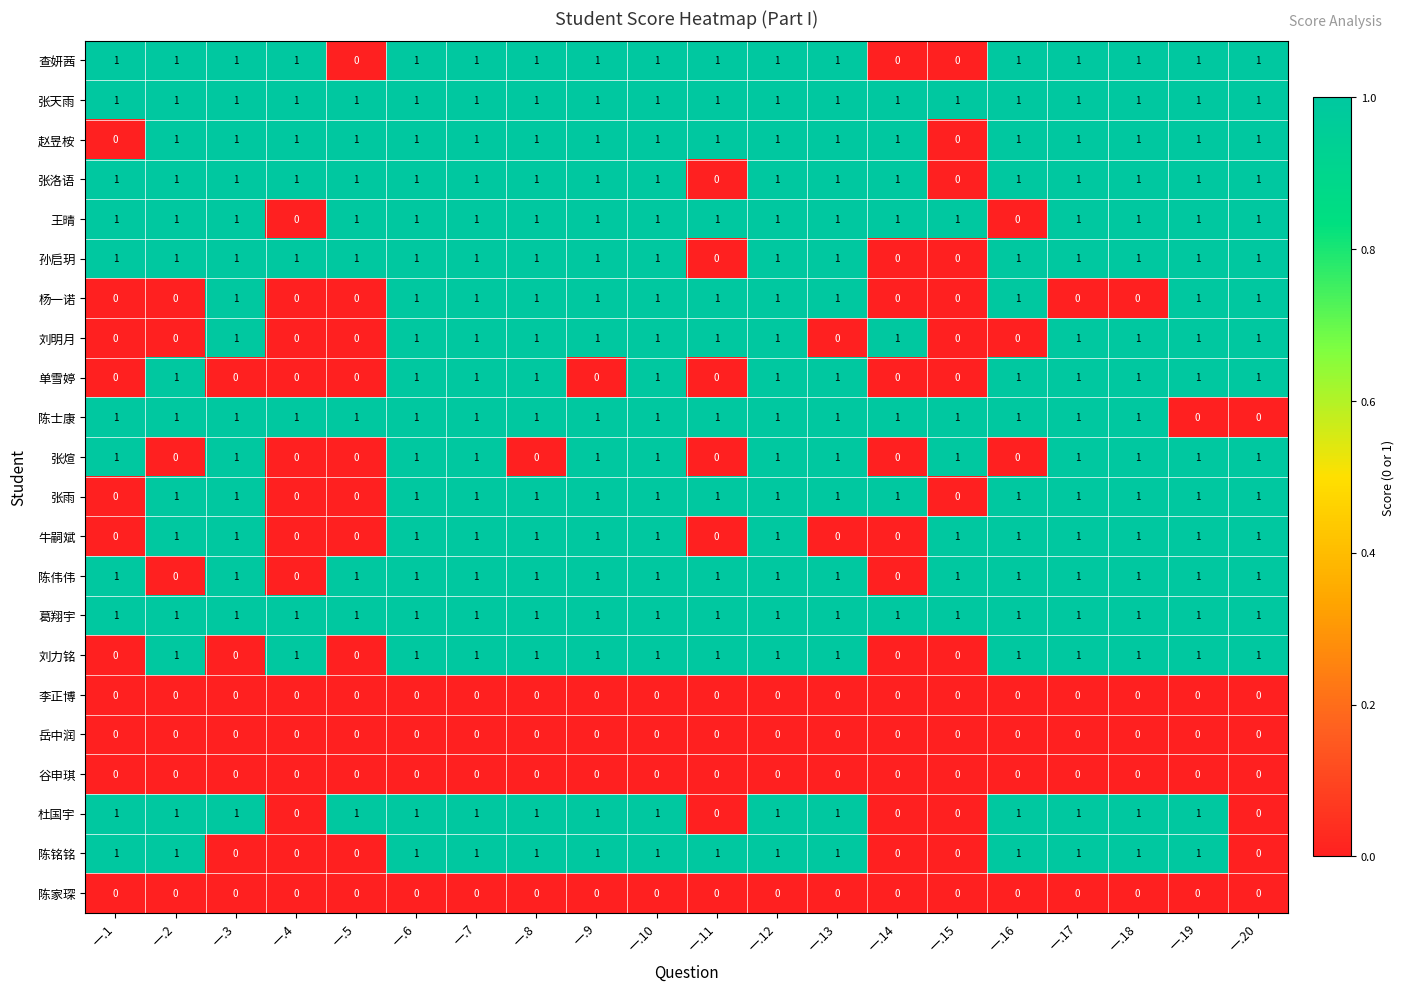

What is the total value across all series at 一.5?

9